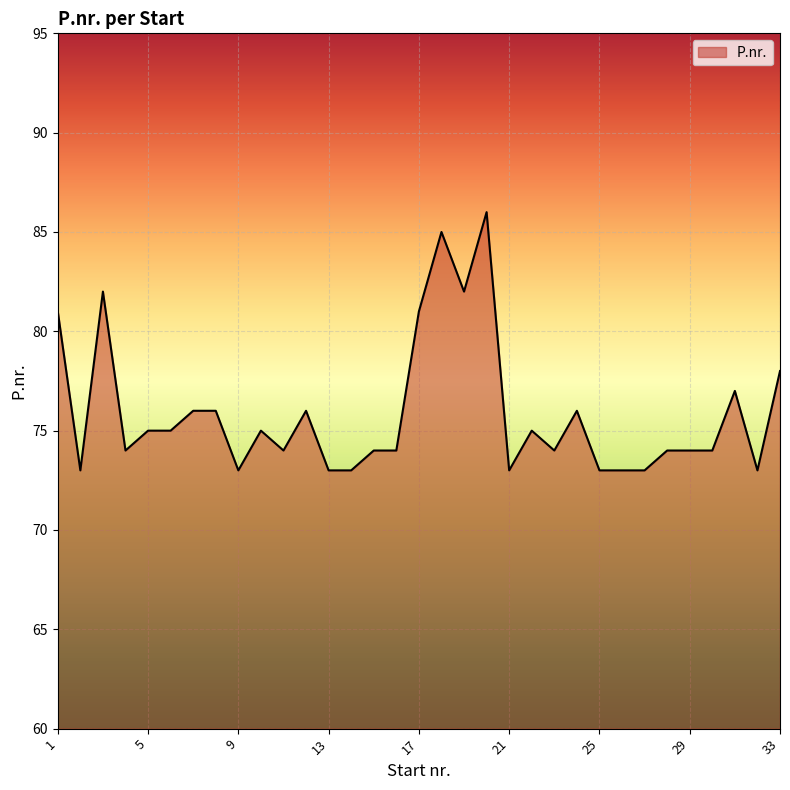

What is the greatest value displayed?

86